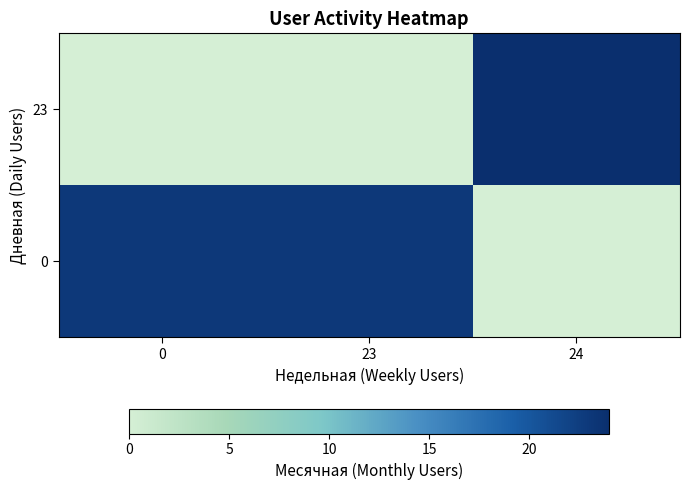

Count the number of categories in the chart.

3